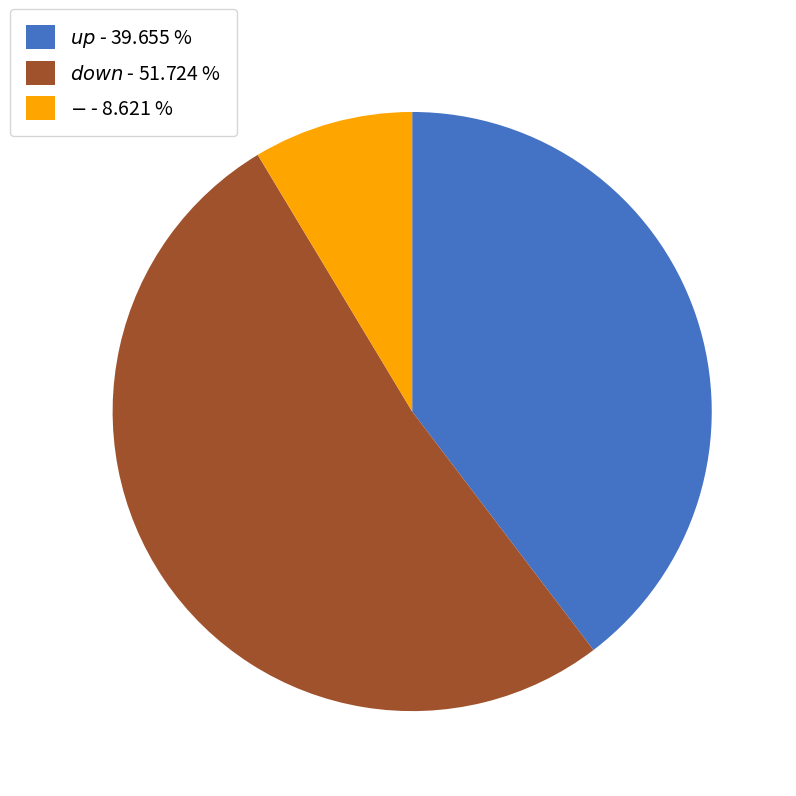

Is there a majority slice in this chart?

Yes